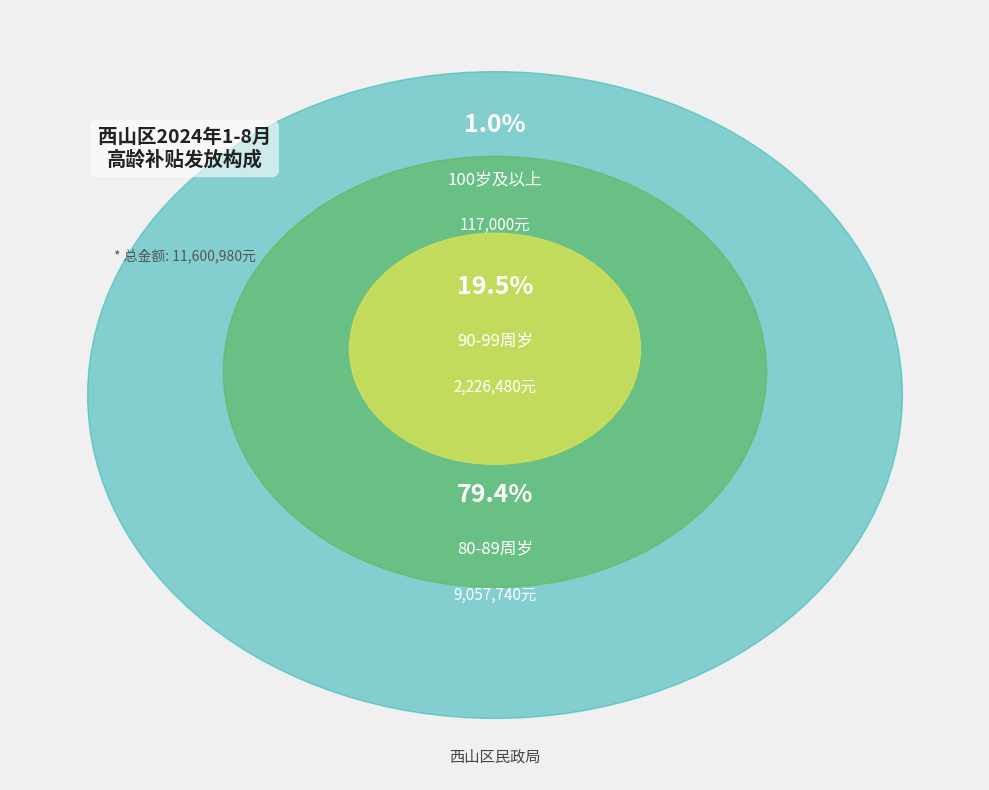

Is it true that 1月 is 25% of the pie?

False